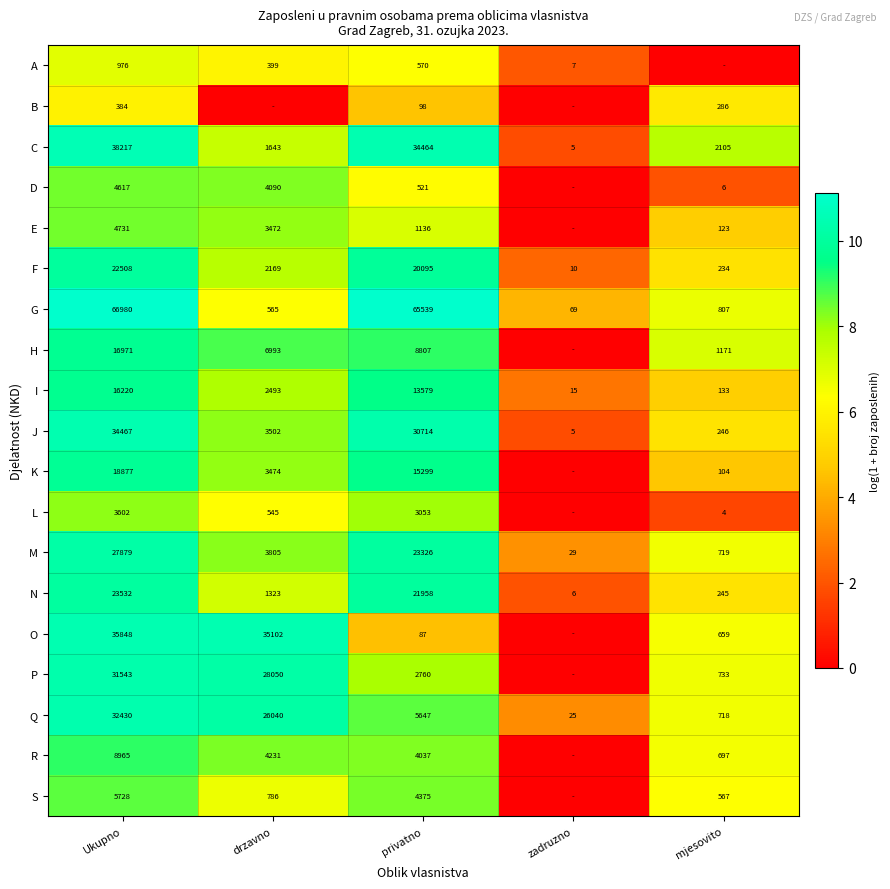

True or false: G has a value of 9.0 at mjesovito.

False